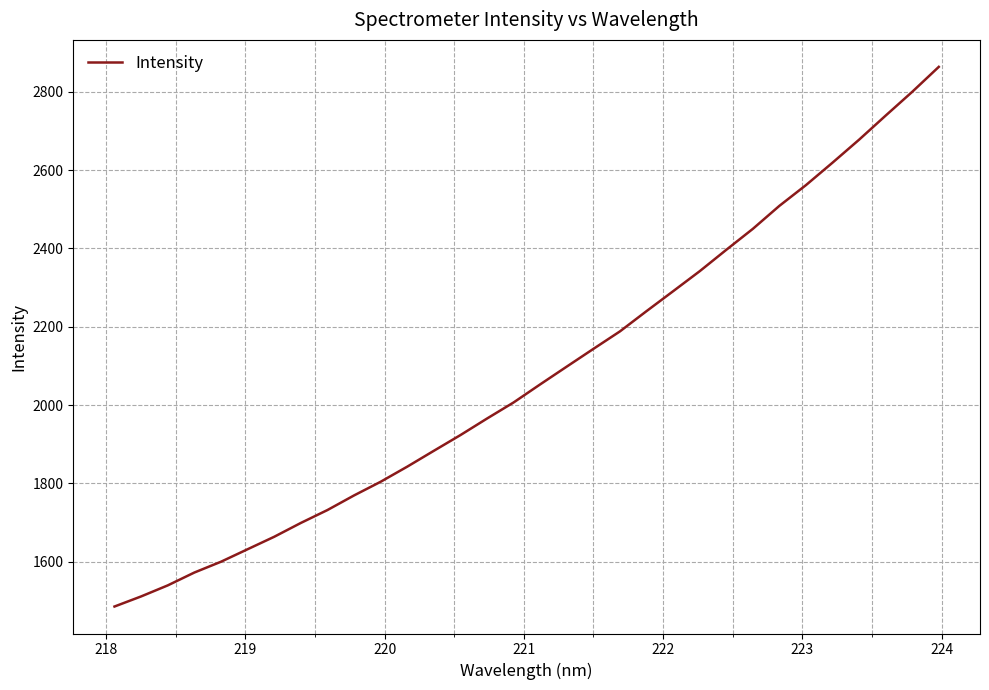

What is the difference between the maximum and minimum values?

1377.6